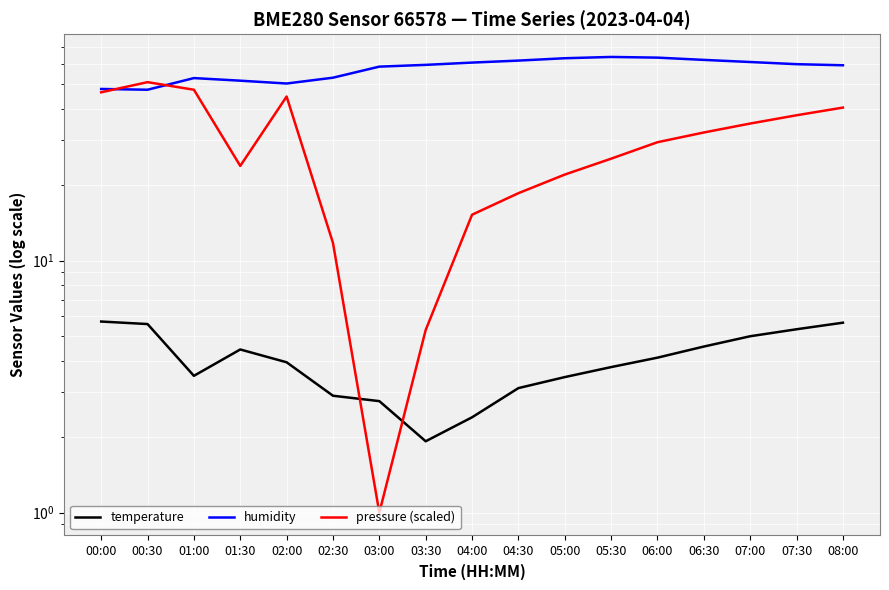

Does the chart display data point markers on the line(s)?

No